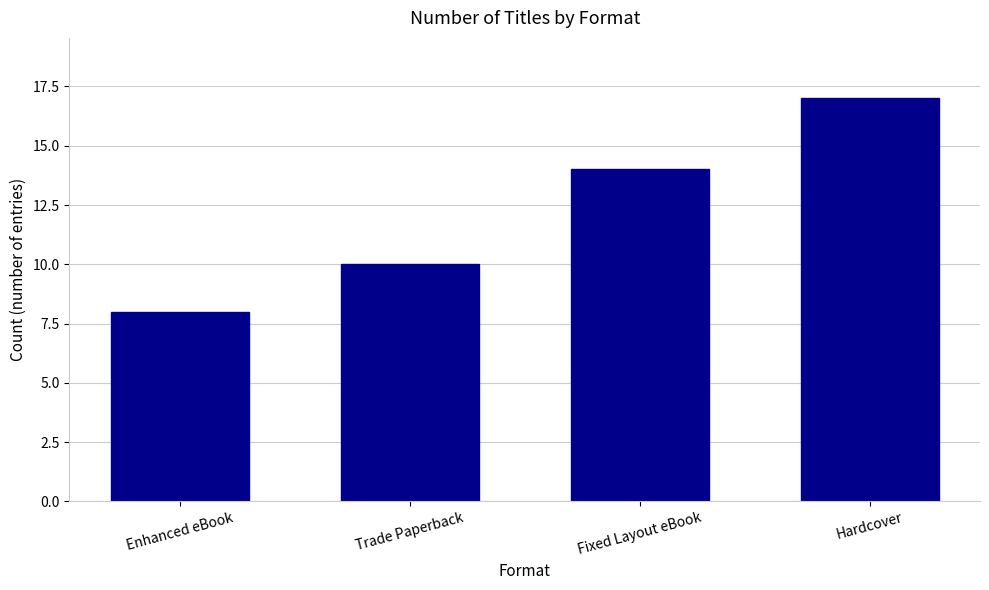

Count the values in the range 10 to 17.

3